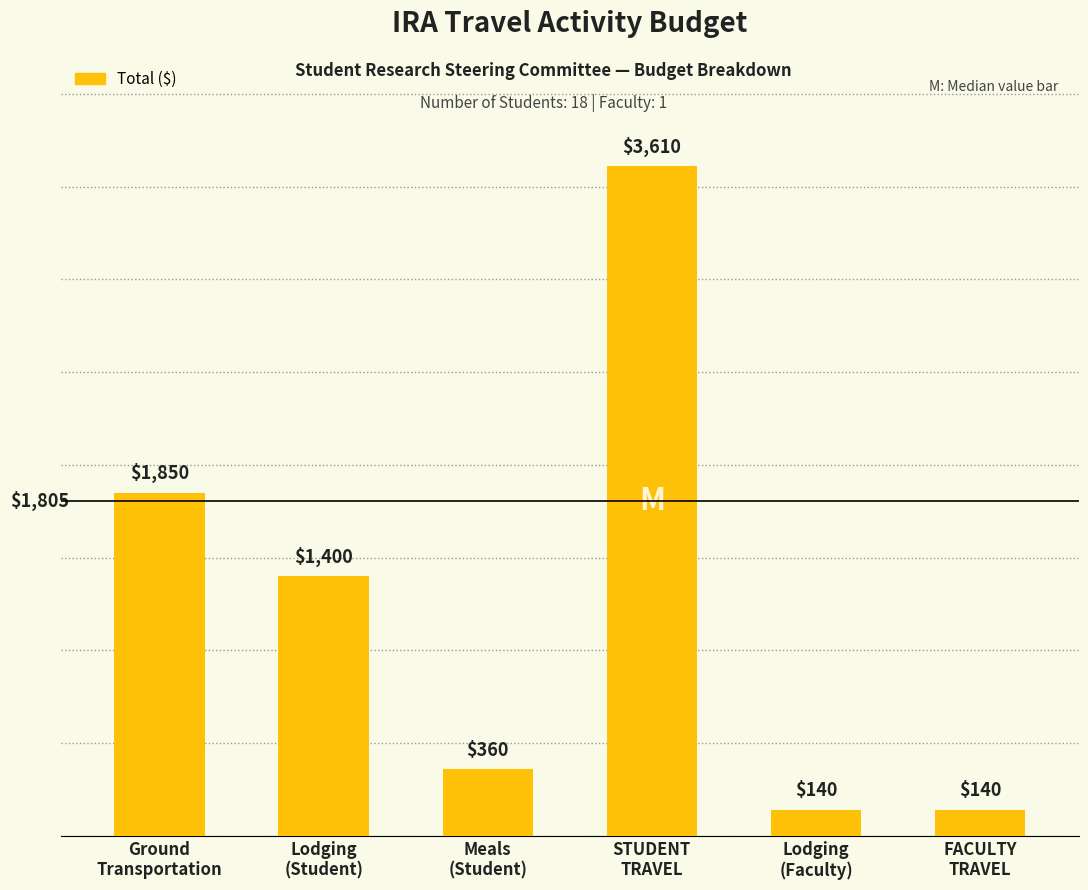

What is the change in value from Ground
Transportation to FACULTY
TRAVEL?

-1710